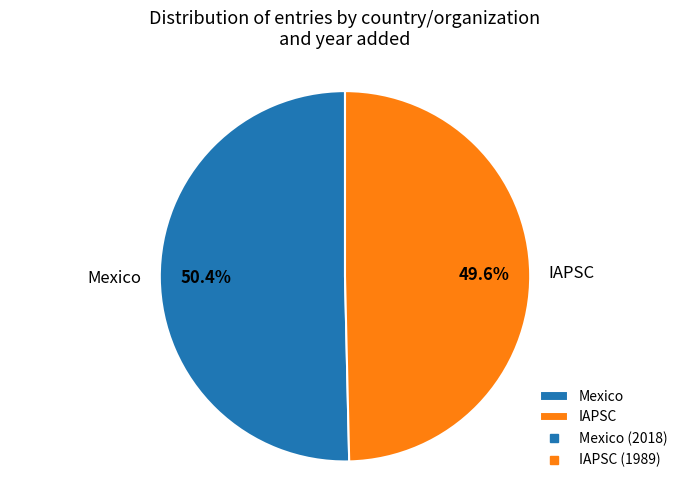

What is the smallest slice in the pie chart?

IAPSC